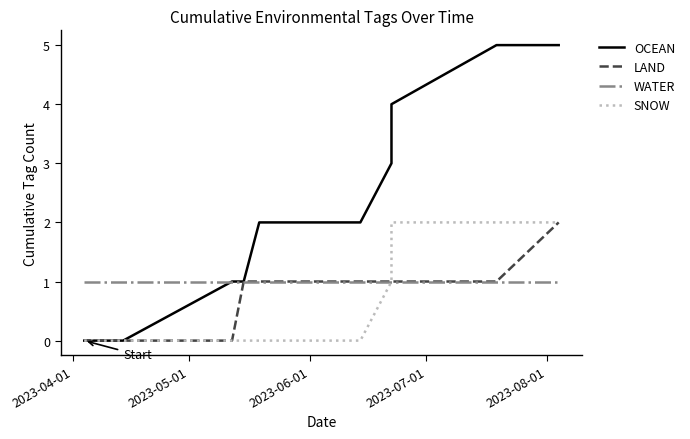

True or false: OCEAN and SNOW intersect in this chart.

False